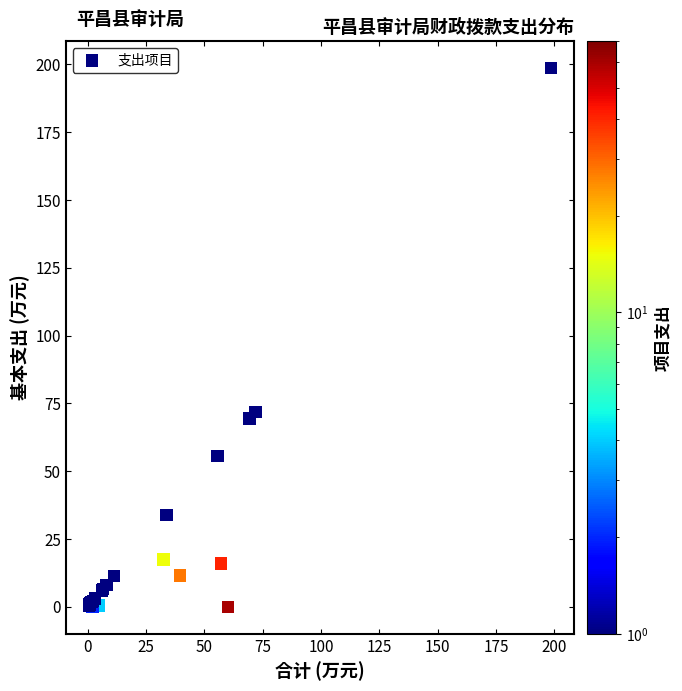

What Y value in the scatter plot is closest to 99?

71.9